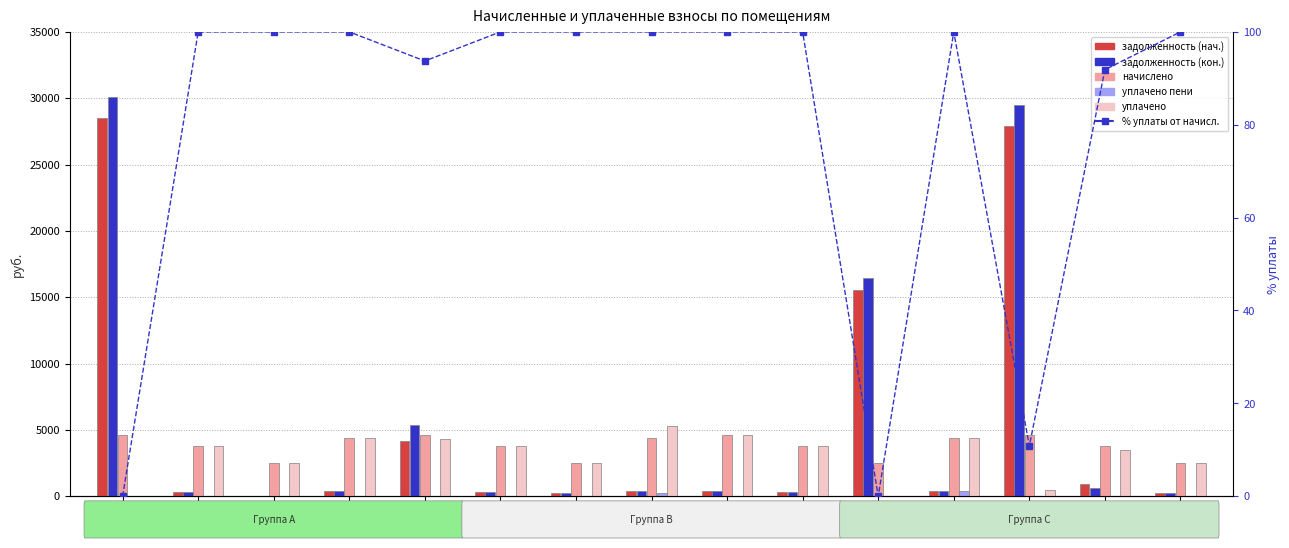

Which category has the lowest value in the задолженность (кон.) series?

№3